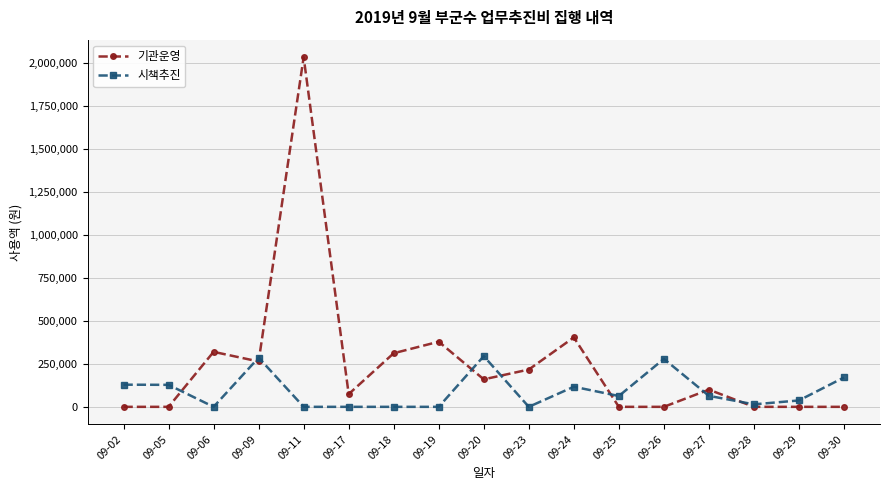

Count the number of categories in the chart.

17